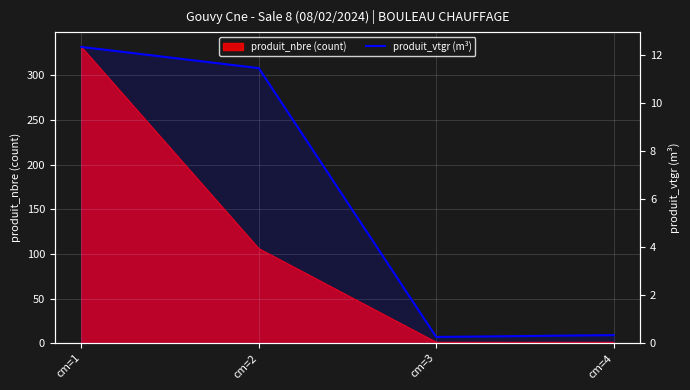

True or false: there are more than 2 points higher than both neighbors.

False